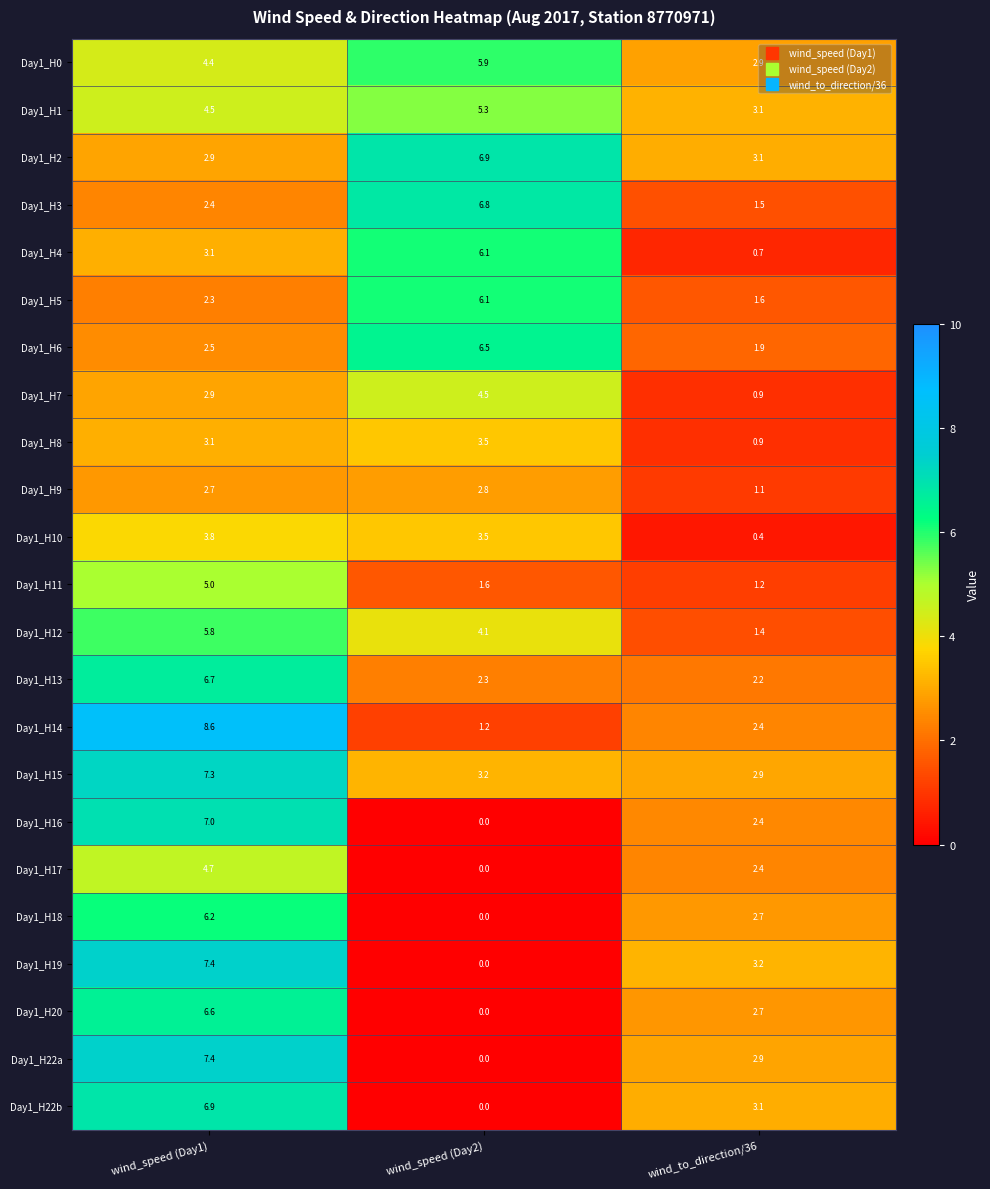

At which category is the sum across all series the highest?

wind_speed (Day1)